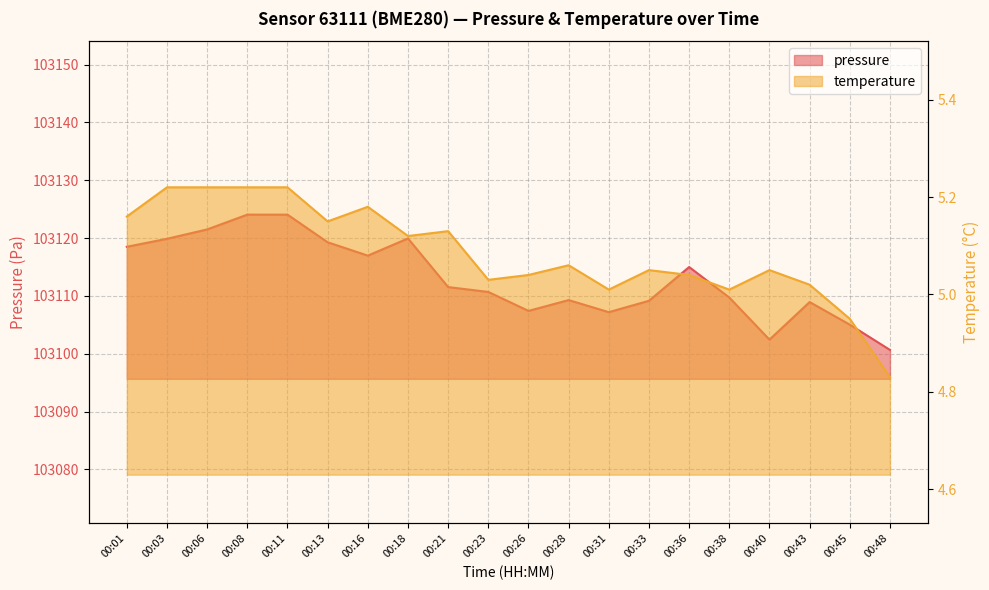

Rank the series at 00:33 from highest to lowest value.

pressure, temperature